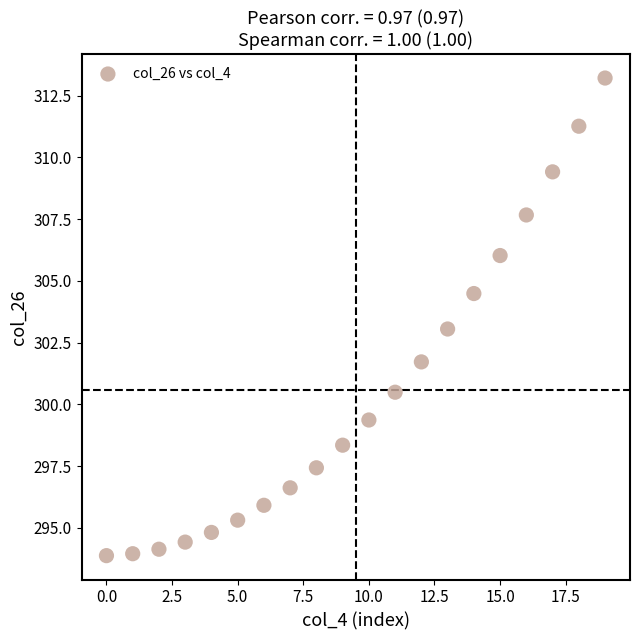

What is the range of Y values (max minus min)?

19.3